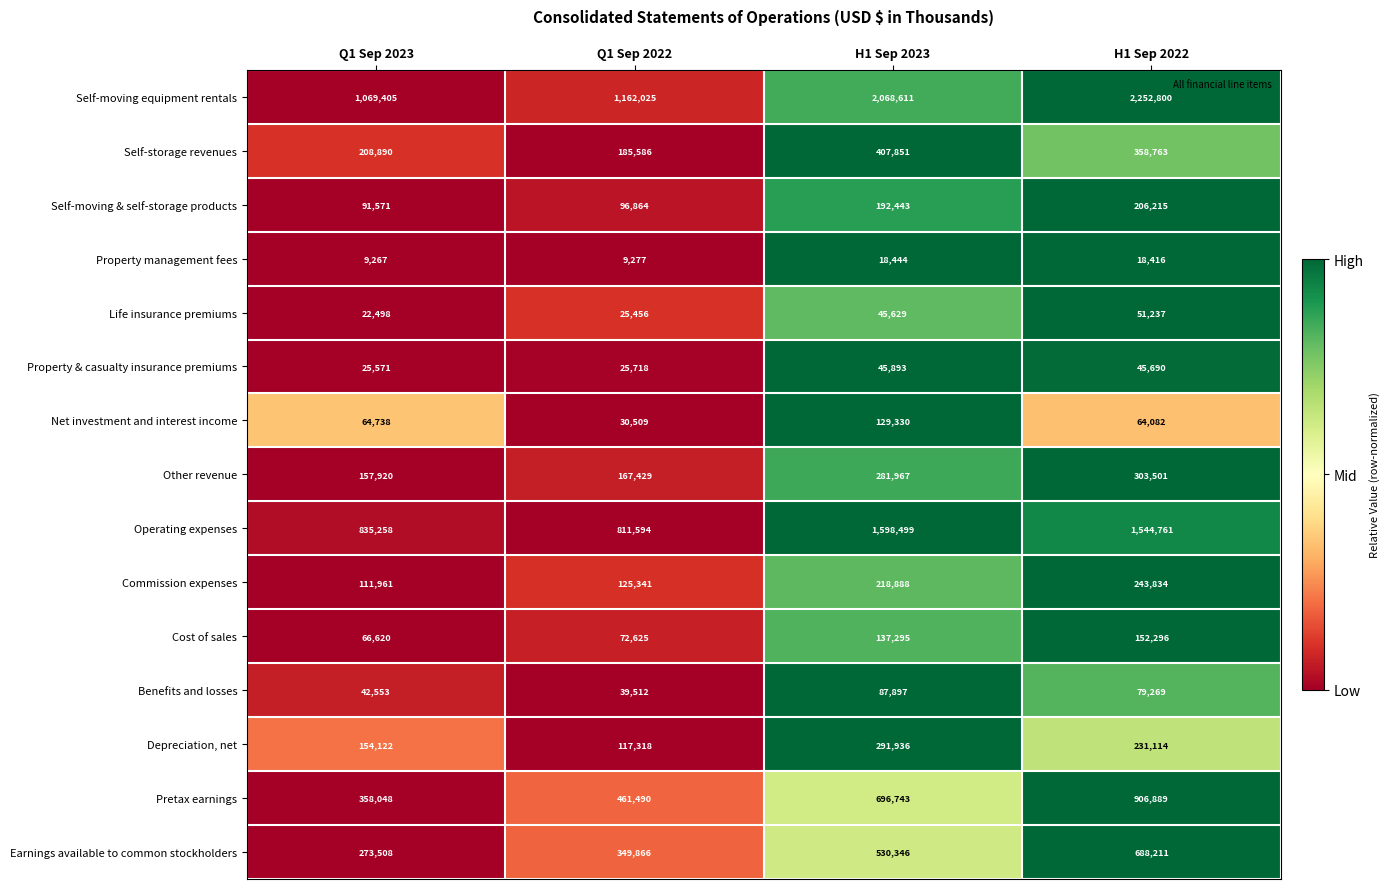

How many distinct data groups are displayed?

15